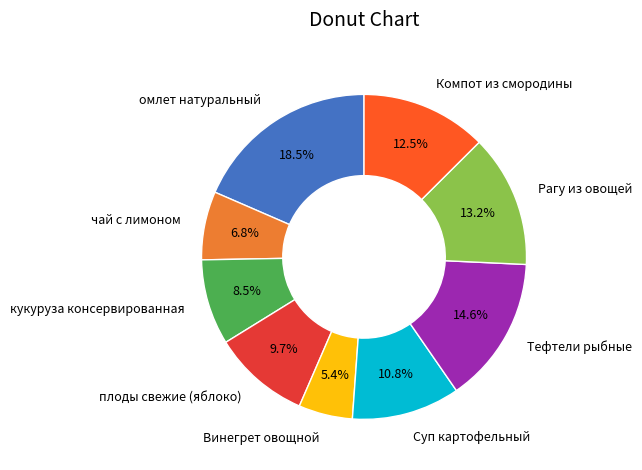

Rank the categories by value from lowest to highest.

Винегрет овощной, чай с лимоном, кукуруза консервированная, плоды свежие (яблоко), Суп картофельный, Компот из смородины, Рагу из овощей, Тефтели рыбные, омлет натуральный